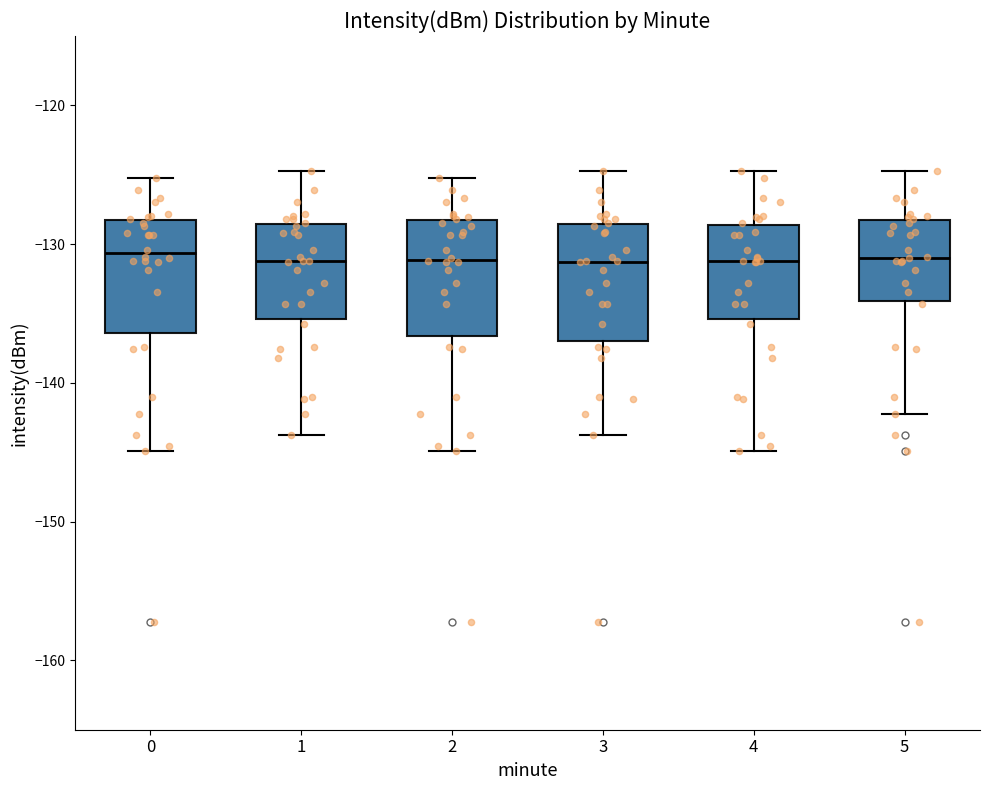

Reading left to right, read every box against the y-axis: the position of its median line, the range the box covers, and the ends of its whiskers. The values are not printed on the chart, so give them approximately, as read against the axis.

0: median -131, box -136 to -128, whiskers -145 to -125
1: median -131, box -135 to -129, whiskers -144 to -125
2: median -131, box -137 to -128, whiskers -145 to -125
3: median -131, box -137 to -129, whiskers -144 to -125
4: median -131, box -135 to -129, whiskers -145 to -125
5: median -131, box -134 to -128, whiskers -142 to -125